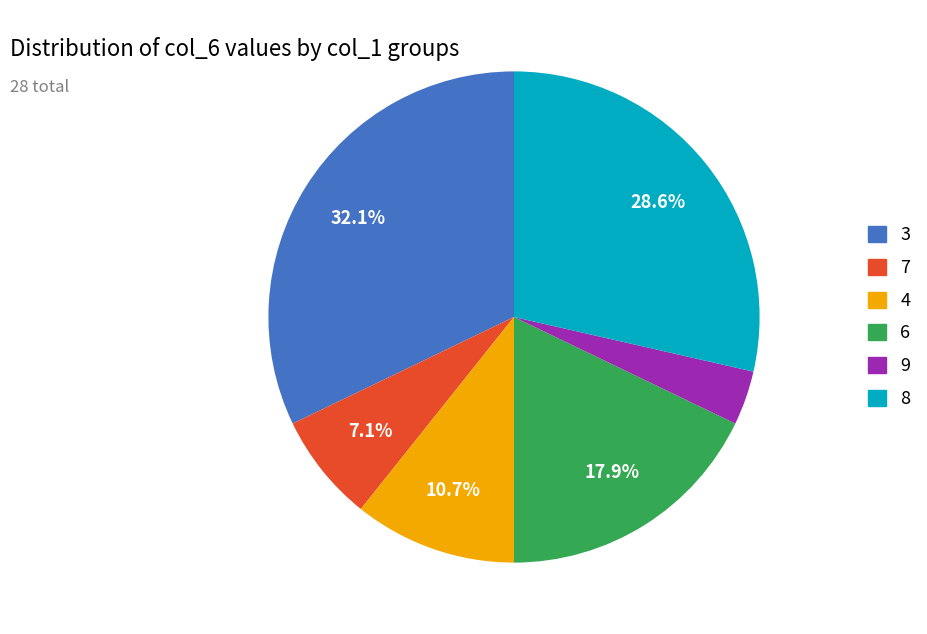

Rank the categories by value from lowest to highest.

9, 7, 4, 6, 8, 3